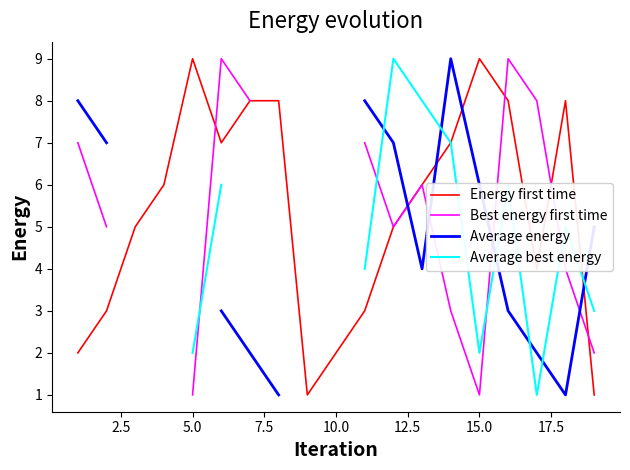

What is the minimum value for Average energy?

1.0